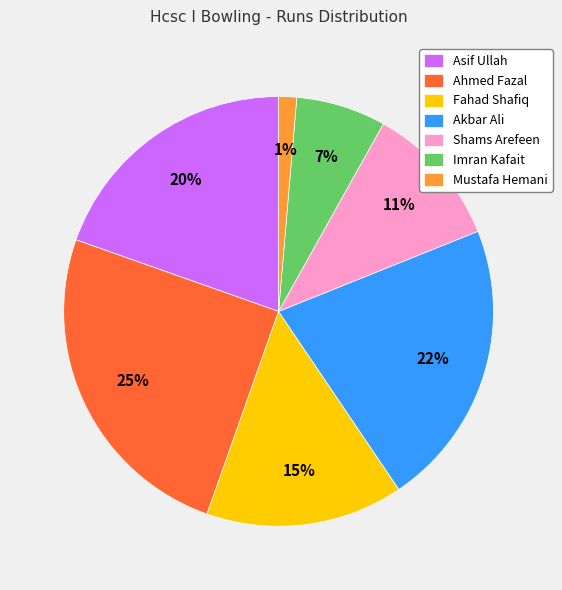

Which category has the smallest portion of the pie?

Mustafa Hemani